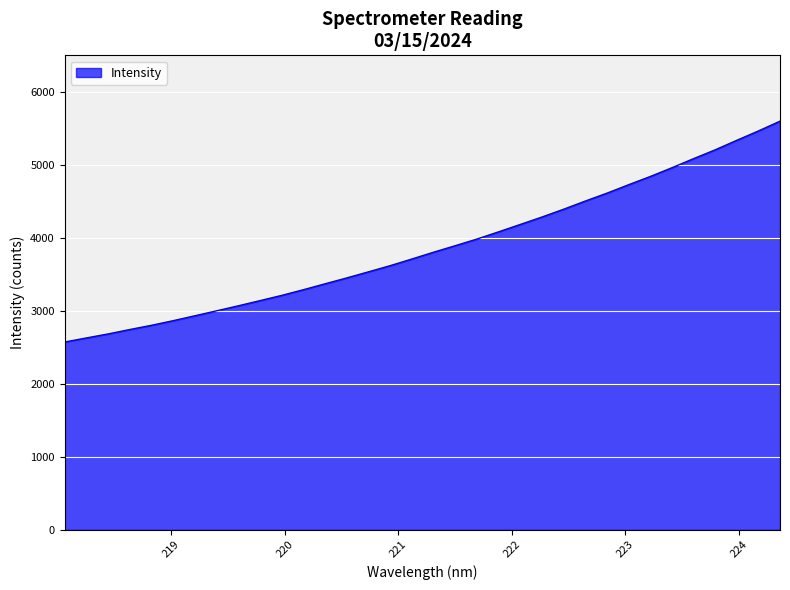

What is the minimum value shown in the chart?

2571.4